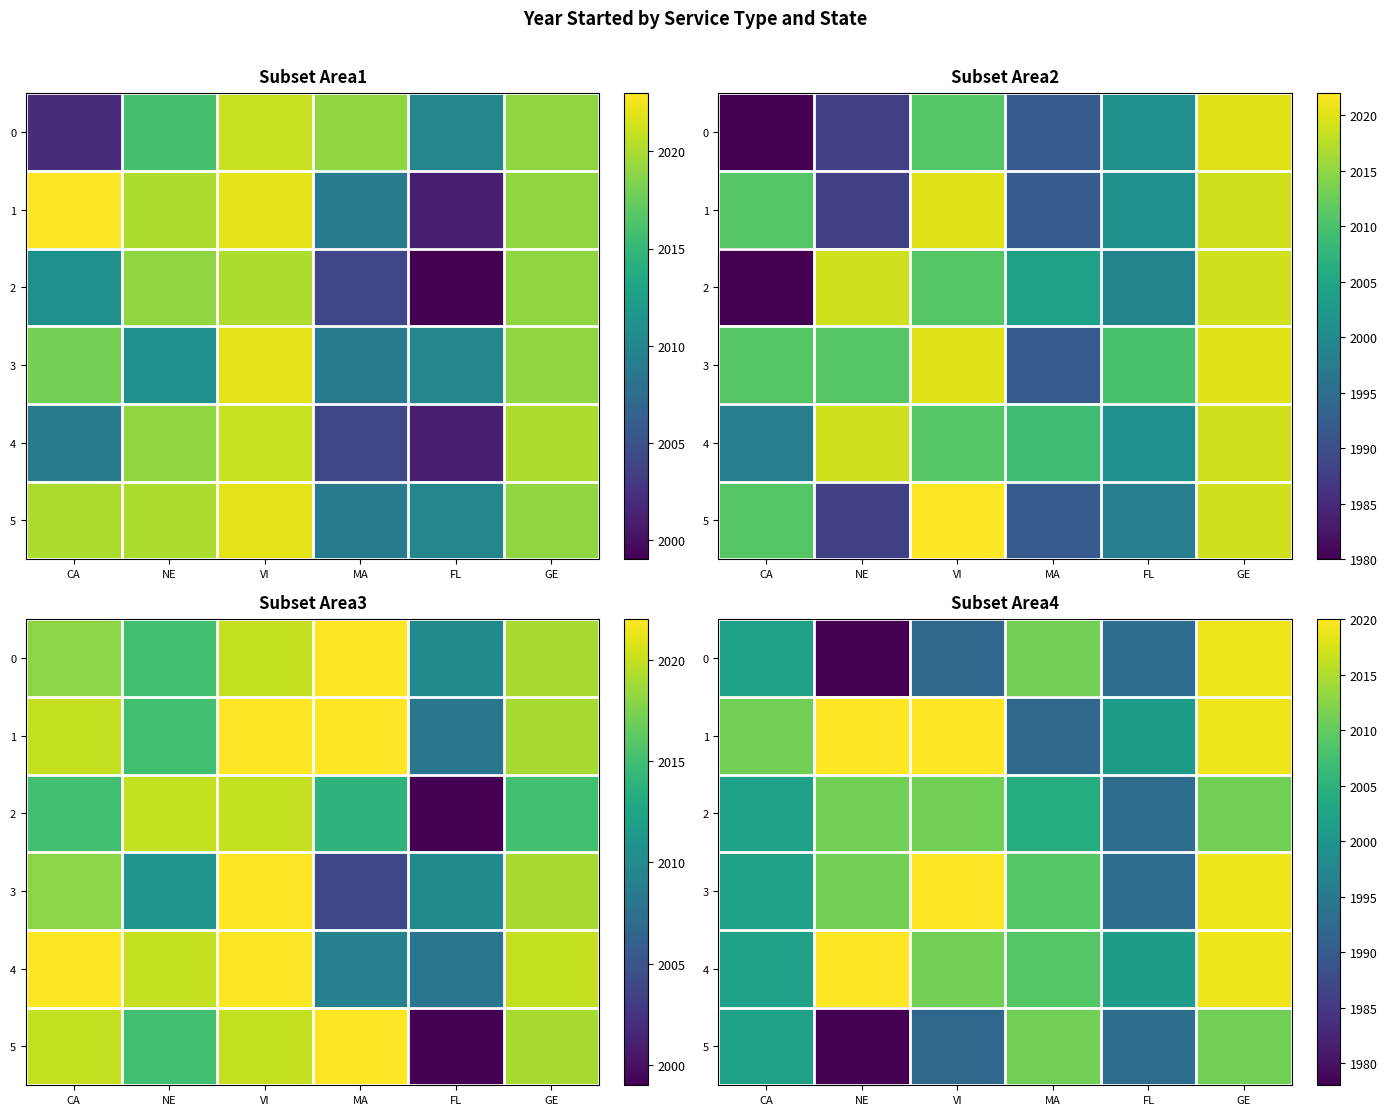

What is the difference between the 4 values at GE and VI?

8